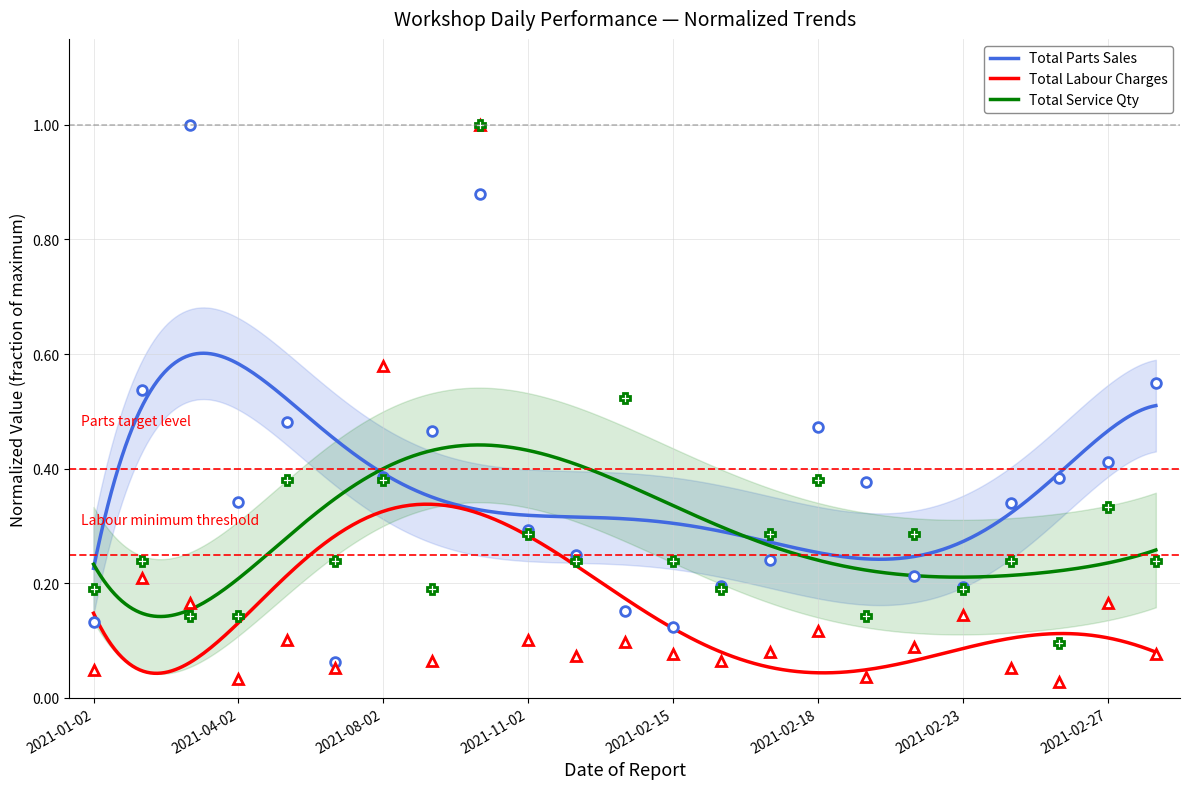

At which category does the chart reach its peak across all series?

2021-03-02